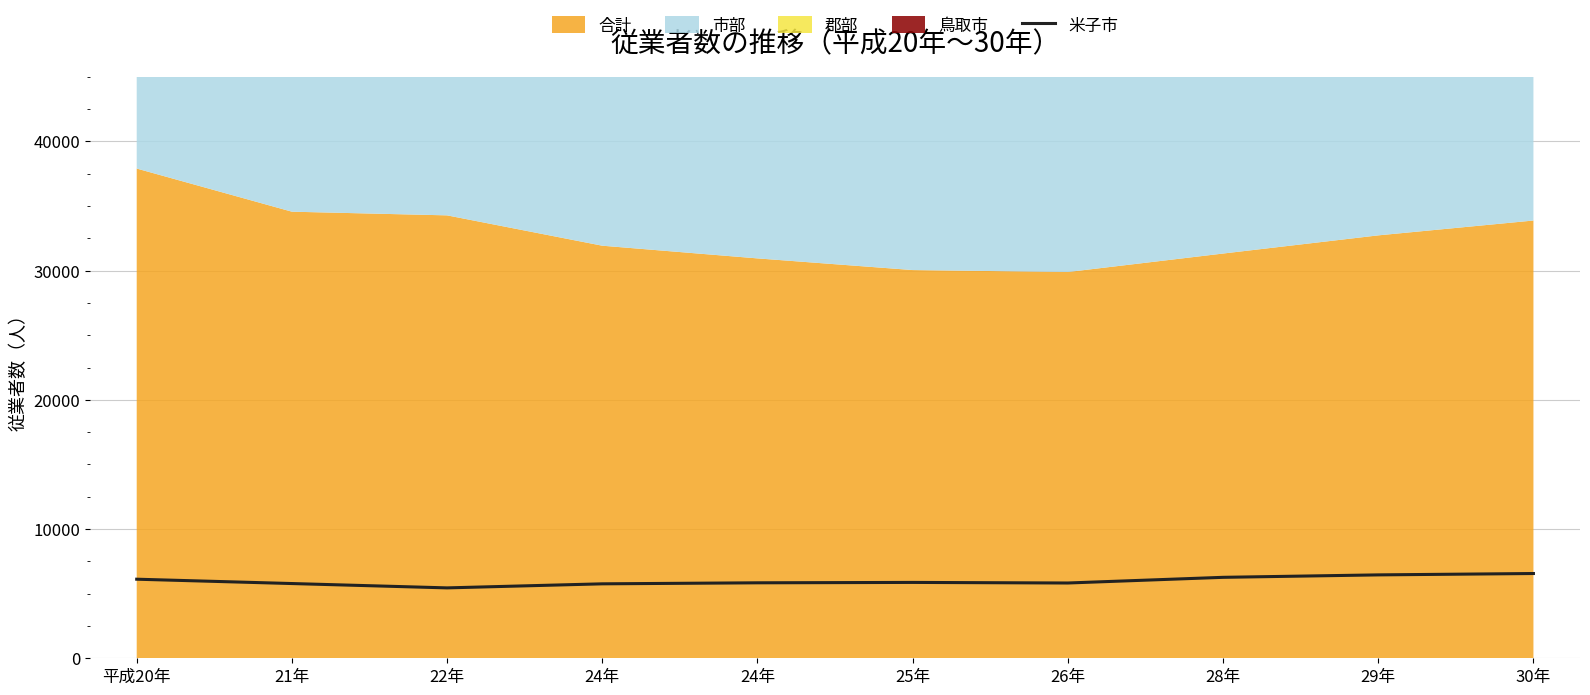

Reading left to right, what are all the values shown in this chart?

6119	5783	5447	5761	5840	5870	5825	6264	6453	6559